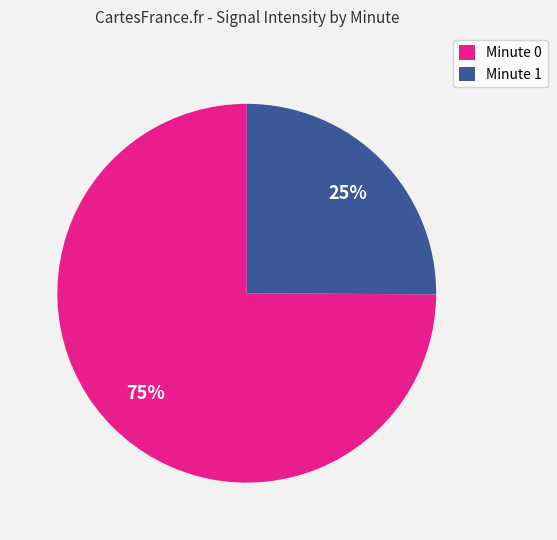

Count the number of slices in the pie.

2